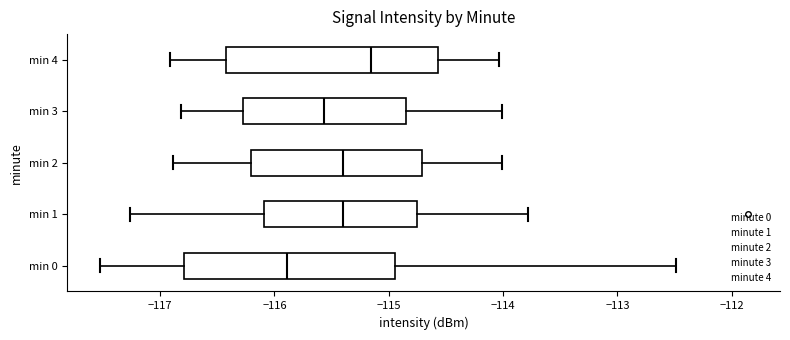

Reading bottom to top, read every box against the x-axis: the position of its median line, the range the box covers, and the ends of its whiskers. The values are not printed on the chart, so give them approximately, as read against the axis.

min 0: median -115.9, box -116.8 to -114.9, whiskers -117.5 to -112.5
min 1: median -115.4, box -116.1 to -114.8, whiskers -117.3 to -113.8
min 2: median -115.4, box -116.2 to -114.7, whiskers -116.9 to -114.0
min 3: median -115.6, box -116.3 to -114.9, whiskers -116.8 to -114.0
min 4: median -115.2, box -116.4 to -114.6, whiskers -116.9 to -114.0